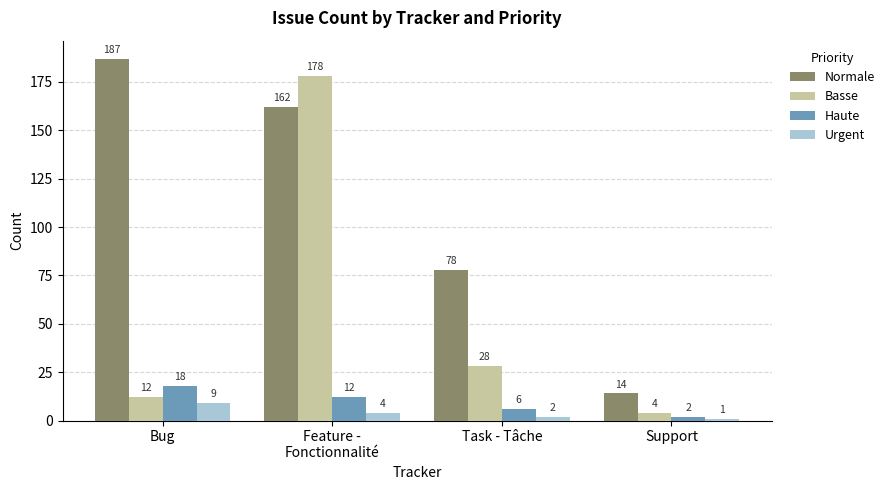

What is the label of the 2nd bar from the left?

Feature -
Fonctionnalité